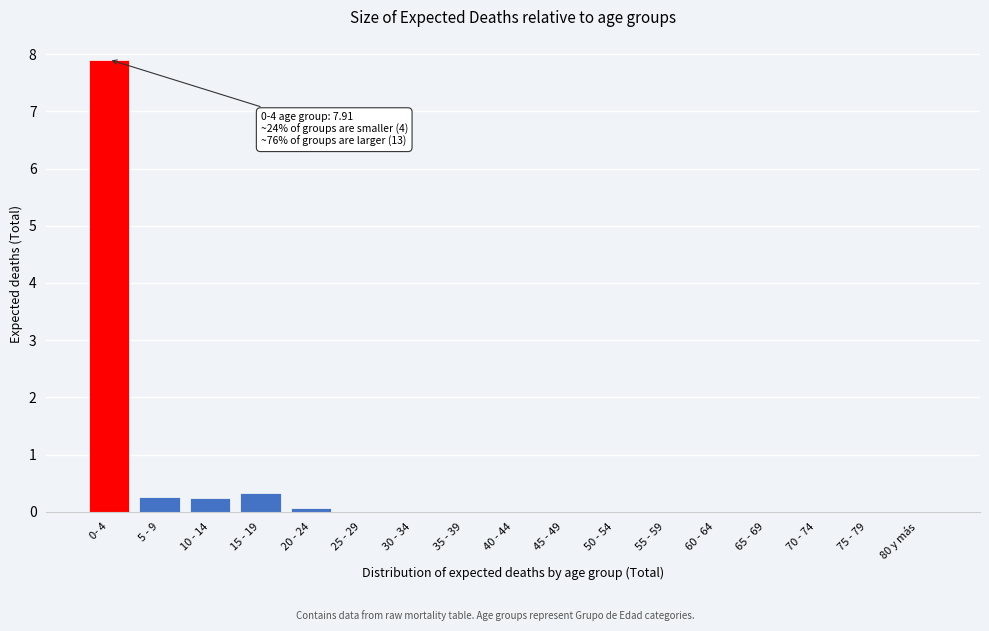

At which category does the chart reach its peak across all series?

0- 4